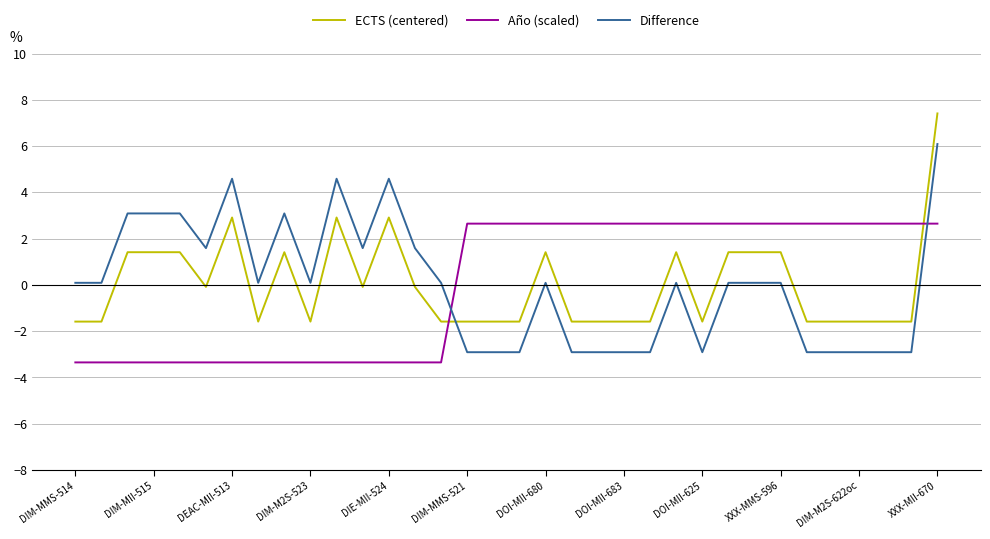

How many intersections are there between Difference and ECTS (centered)?

1